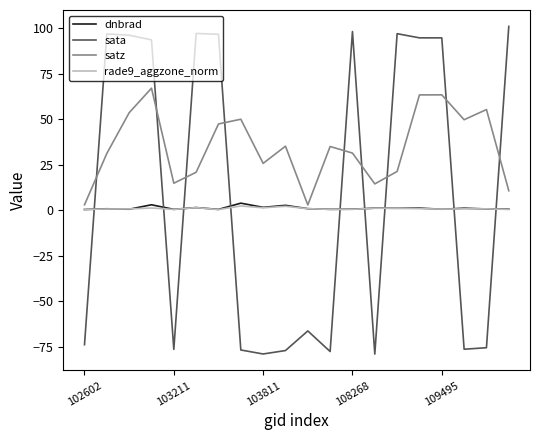

True or false: dnbrad has more than 1 interior local peaks.

True